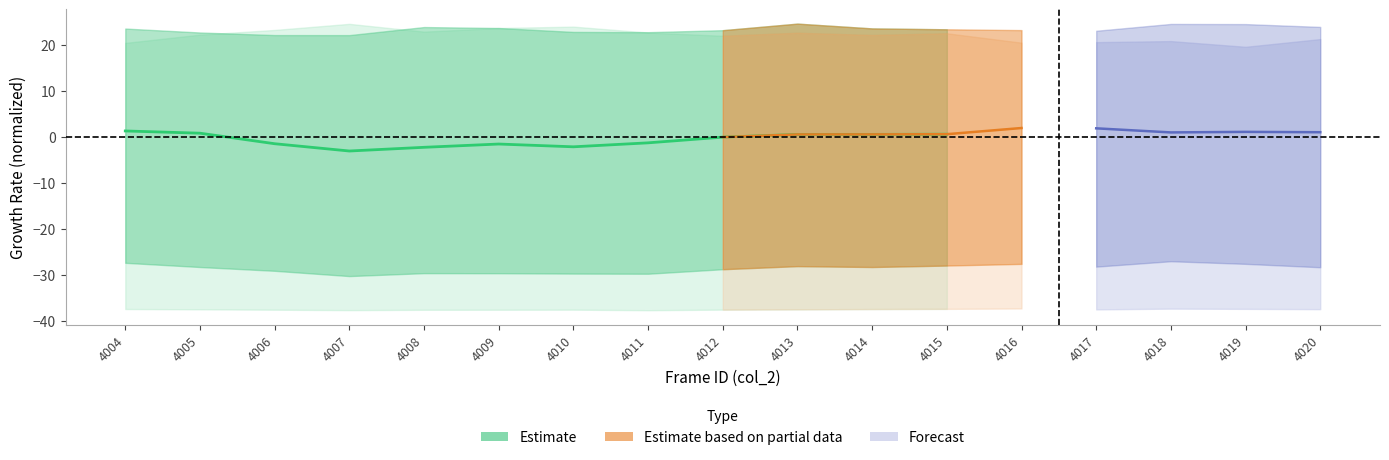

What is the value of the 10th point from the left?

0.6